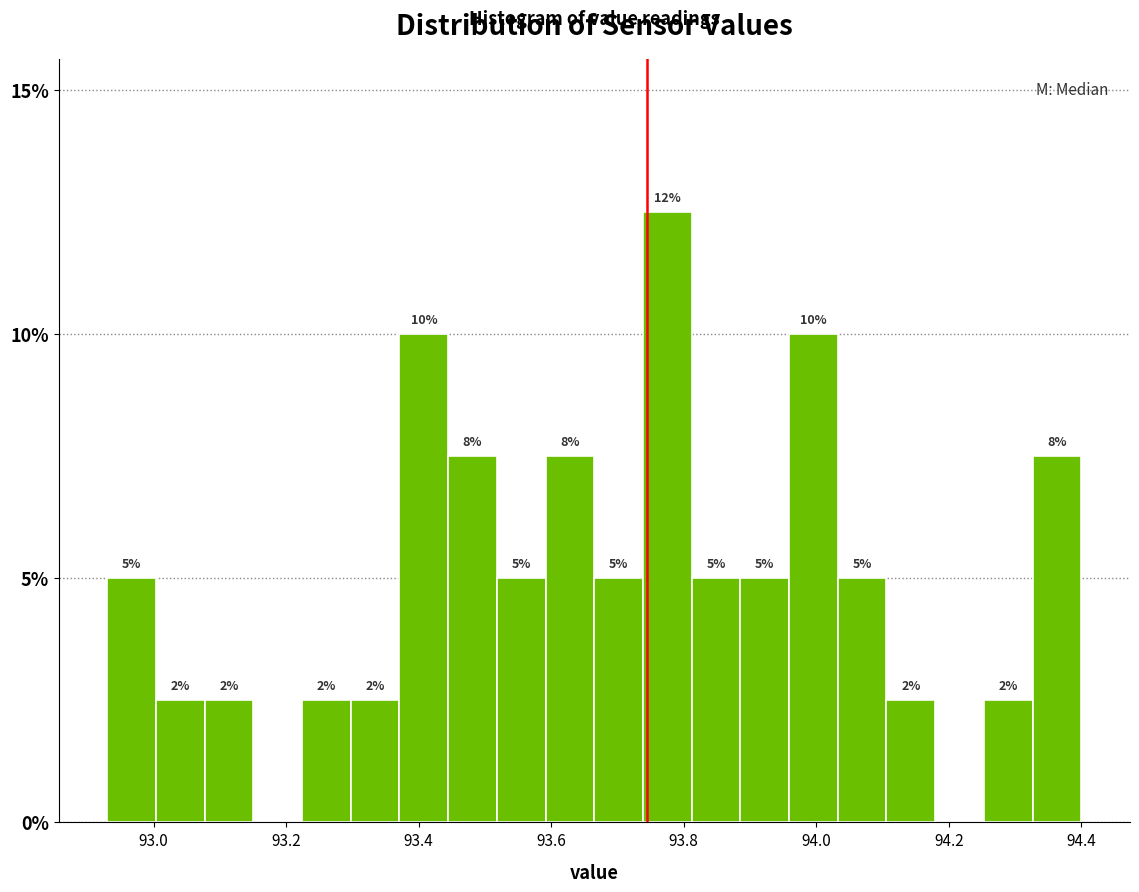

Read against the x-axis, roughly where is the centre of the tallest bar?

93.78